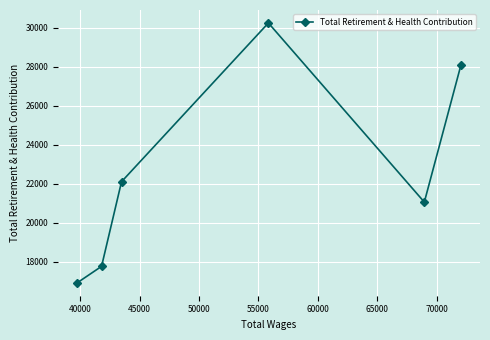

What is the difference between the maximum and minimum values?

13324